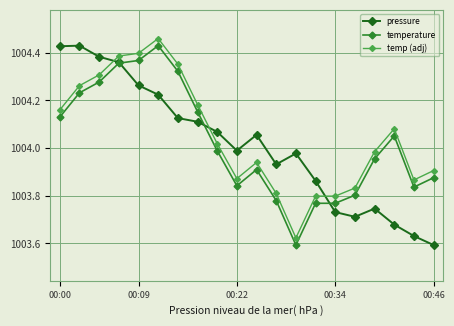

True or false: temp (adj) and pressure cross at least once.

True